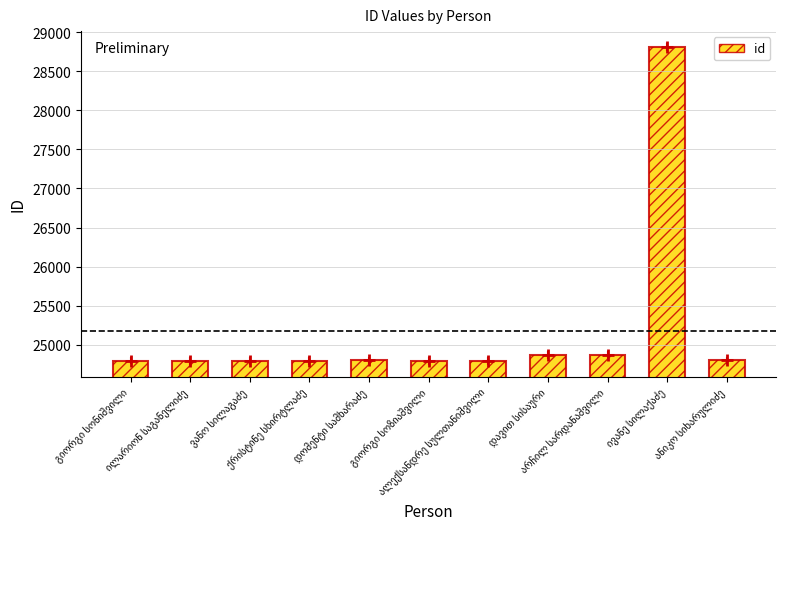

What is the value of the 2nd bar from the left?

24795